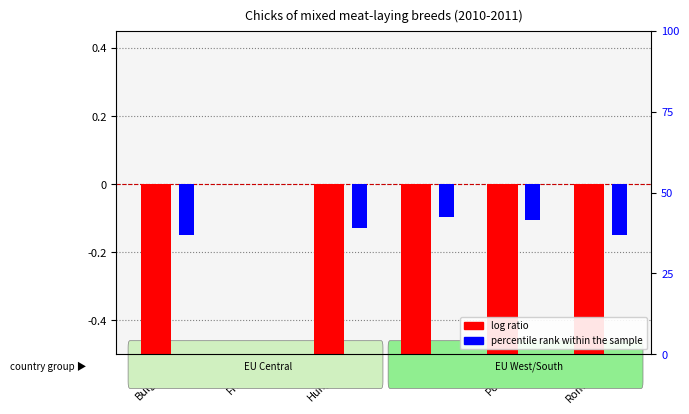

At which category is the sum across all series the highest?

France